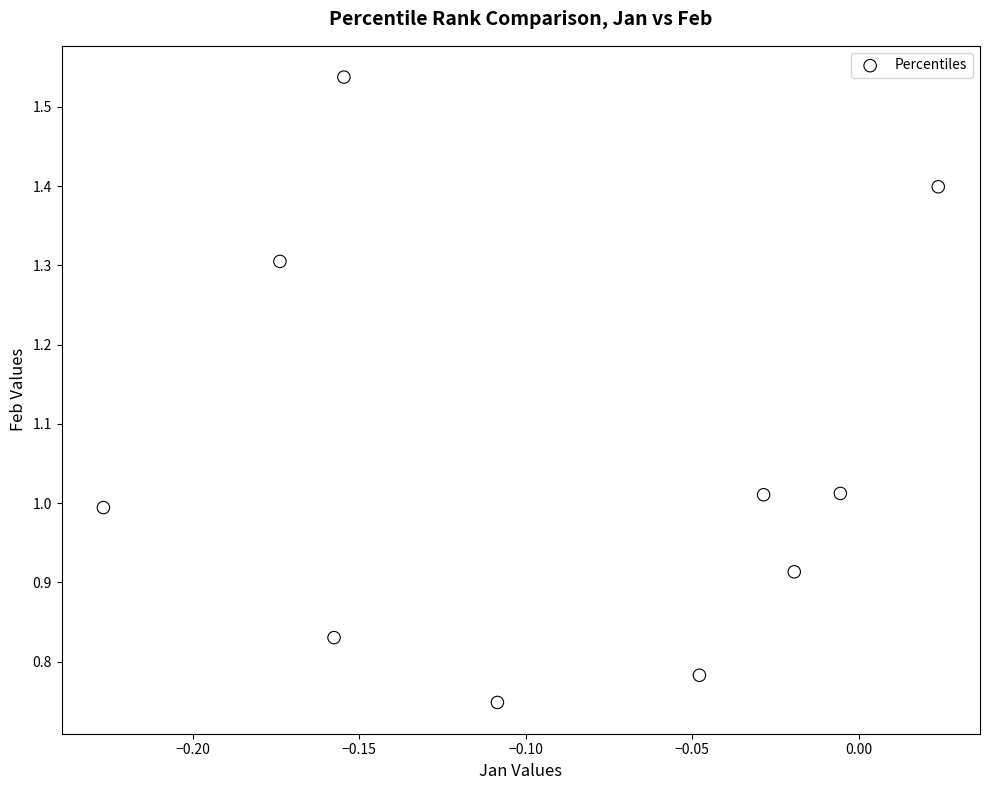

What is the average Y value?

1.1